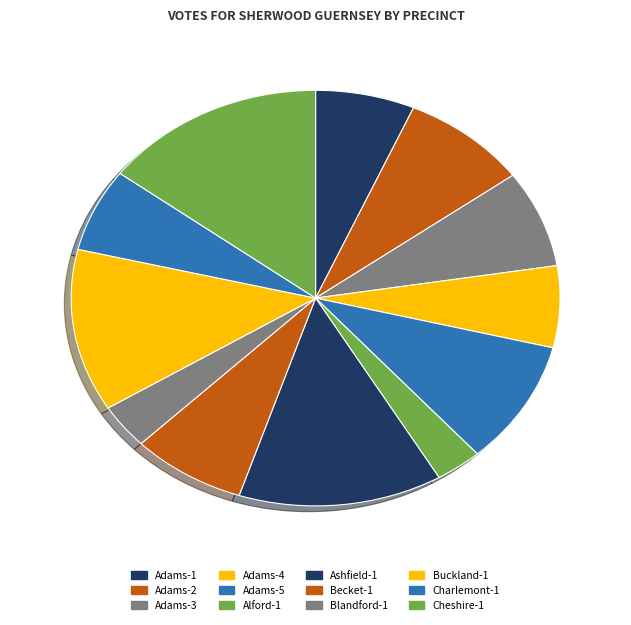

Is it true that Blandford-1 is 3% of the pie?

True